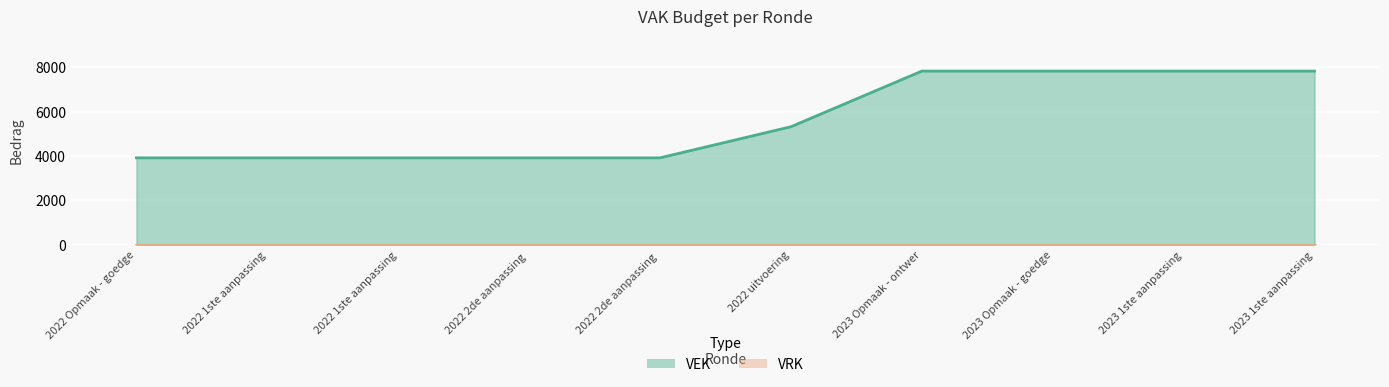

Reading right to left, list all the values displayed in this chart.

VEK line: 7836	7836	7836	7836	5326	3923	3923	3923	3923	3923
VRK line: 0	0	0	0	0	0	0	0	0	0